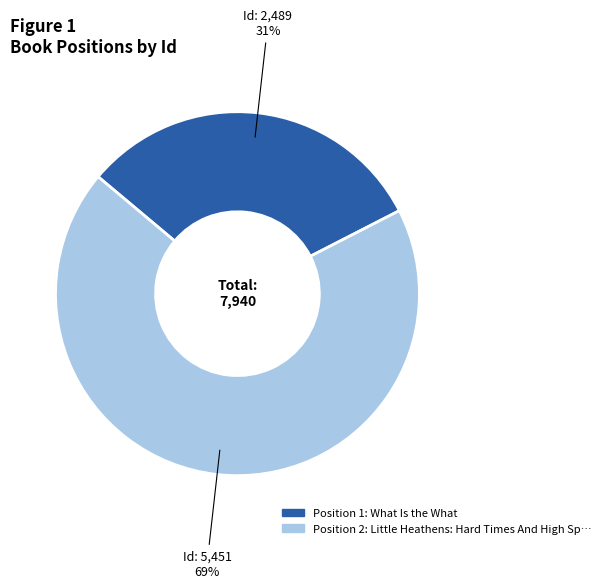

How many slices are in this pie chart?

2